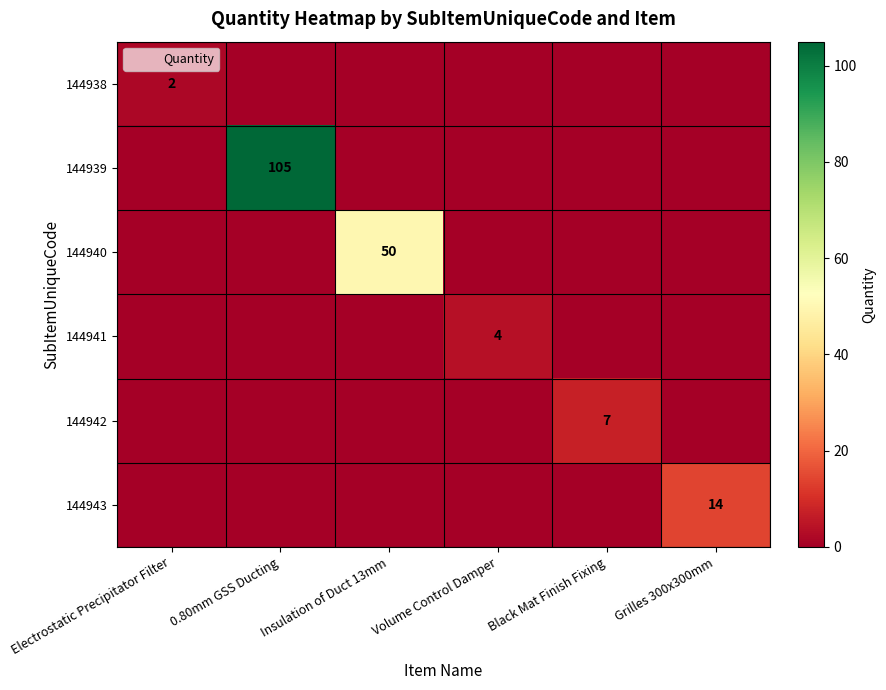

How many values in the 144939 series exceed 0?

1